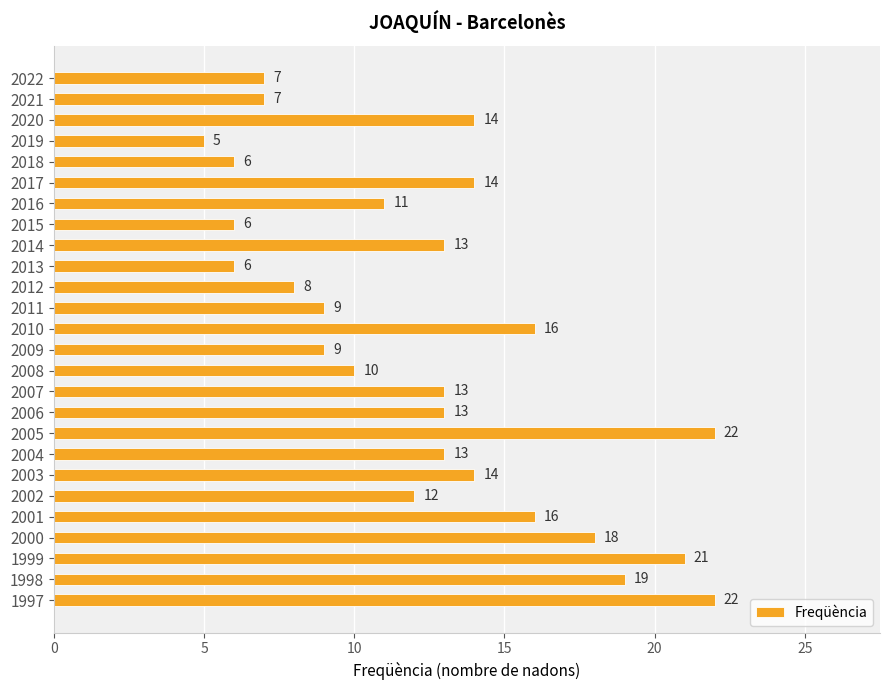

Reading top to bottom, extract all data points from this chart.

7	7	14	5	6	14	11	6	13	6	8	9	16	9	10	13	13	22	13	14	12	16	18	21	19	22